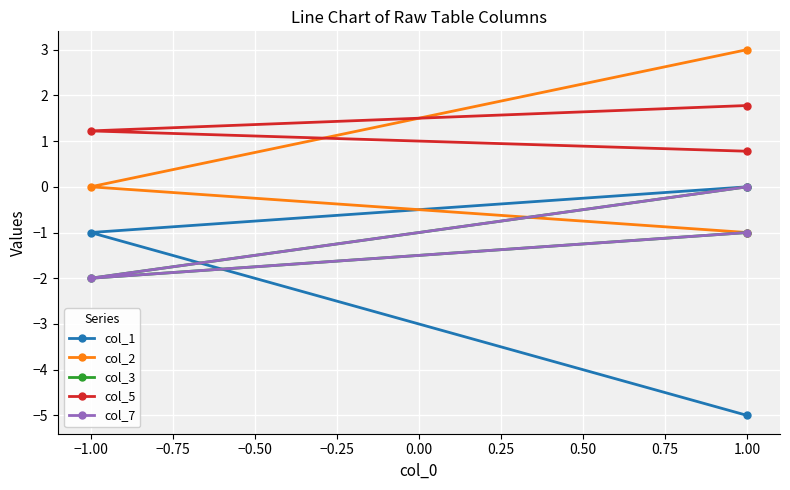

How many series are shown in this chart?

5